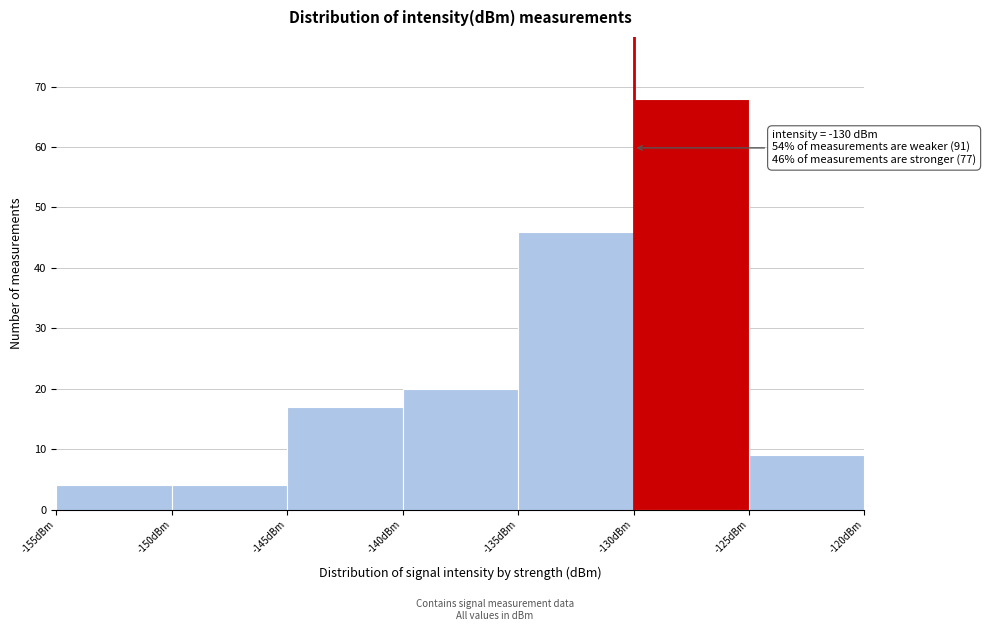

Which range on the x-axis has the tallest bar?

-130 to -125